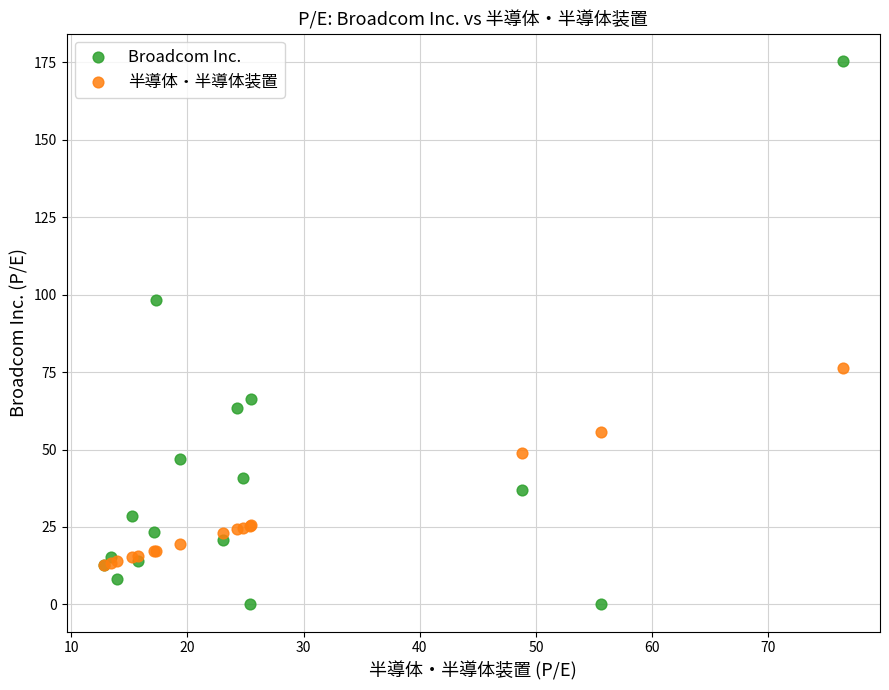

Which series reaches the maximum Y coordinate?

Broadcom Inc.